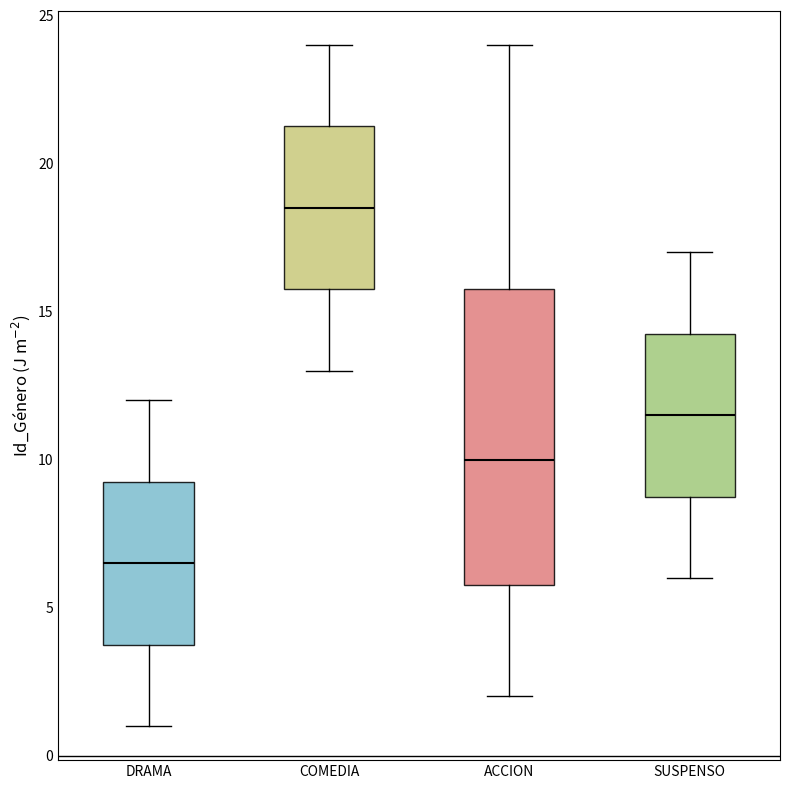

Which box is the tallest, from its lower edge to its upper edge?

ACCION